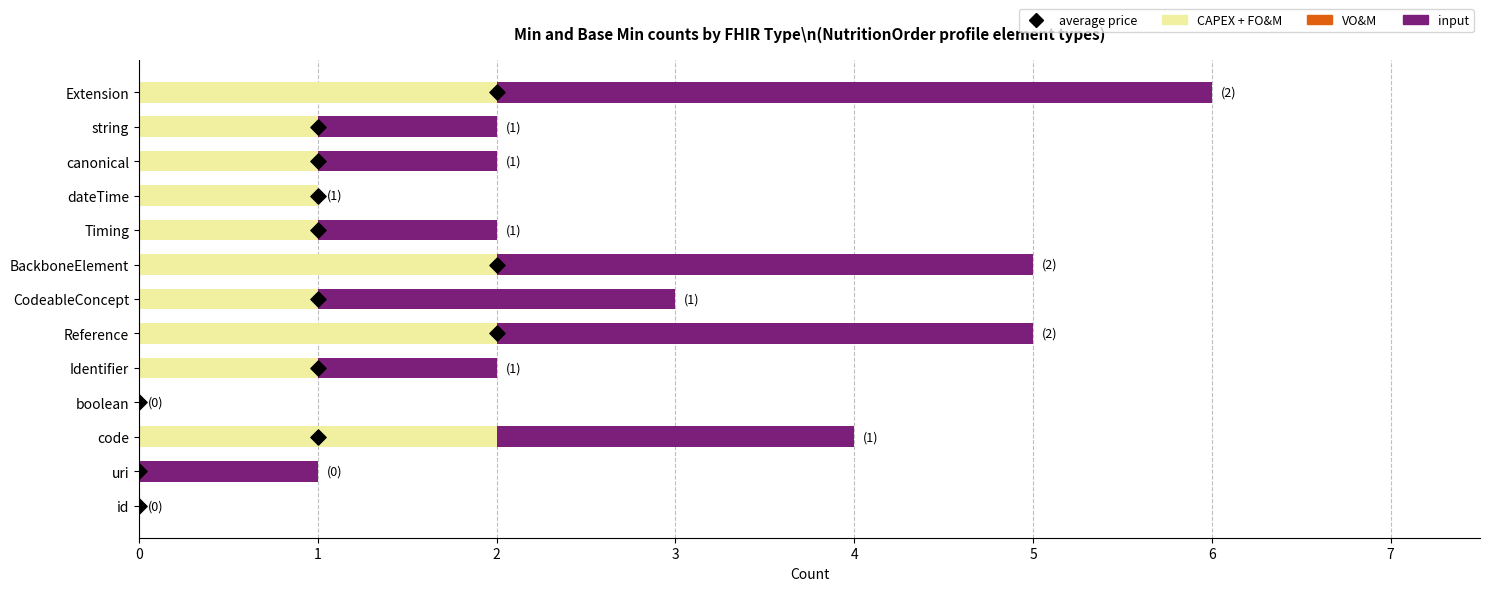

Which series has the largest total across all categories?

input